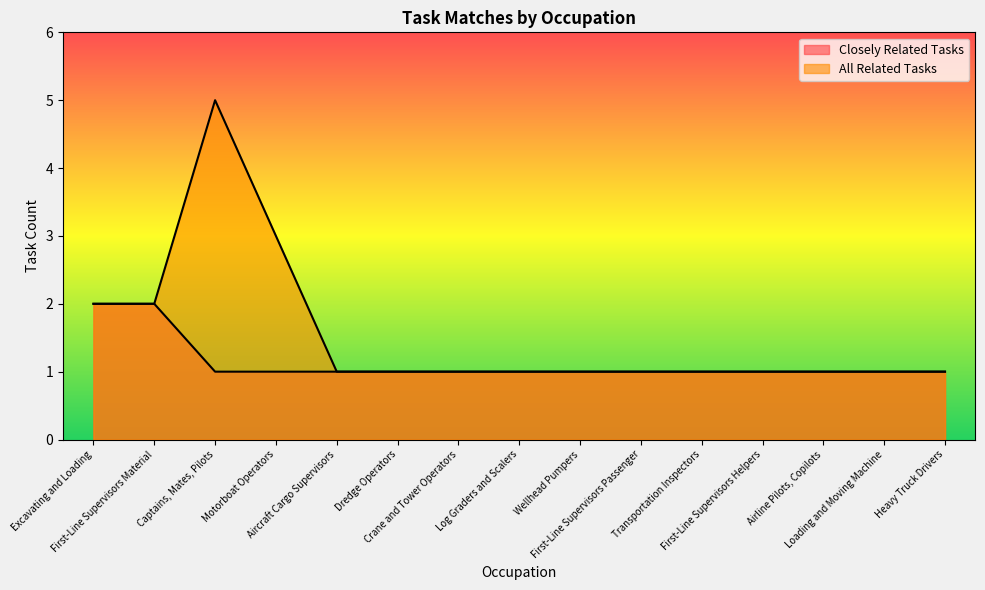

List the labels in order of All Related Tasks value, largest first.

Captains, Mates, Pilots, Motorboat Operators, Excavating and Loading, First-Line Supervisors Material, Aircraft Cargo Supervisors, Dredge Operators, Crane and Tower Operators, Log Graders and Scalers, Wellhead Pumpers, First-Line Supervisors Passenger, Transportation Inspectors, First-Line Supervisors Helpers, Airline Pilots, Copilots, Loading and Moving Machine, Heavy Truck Drivers